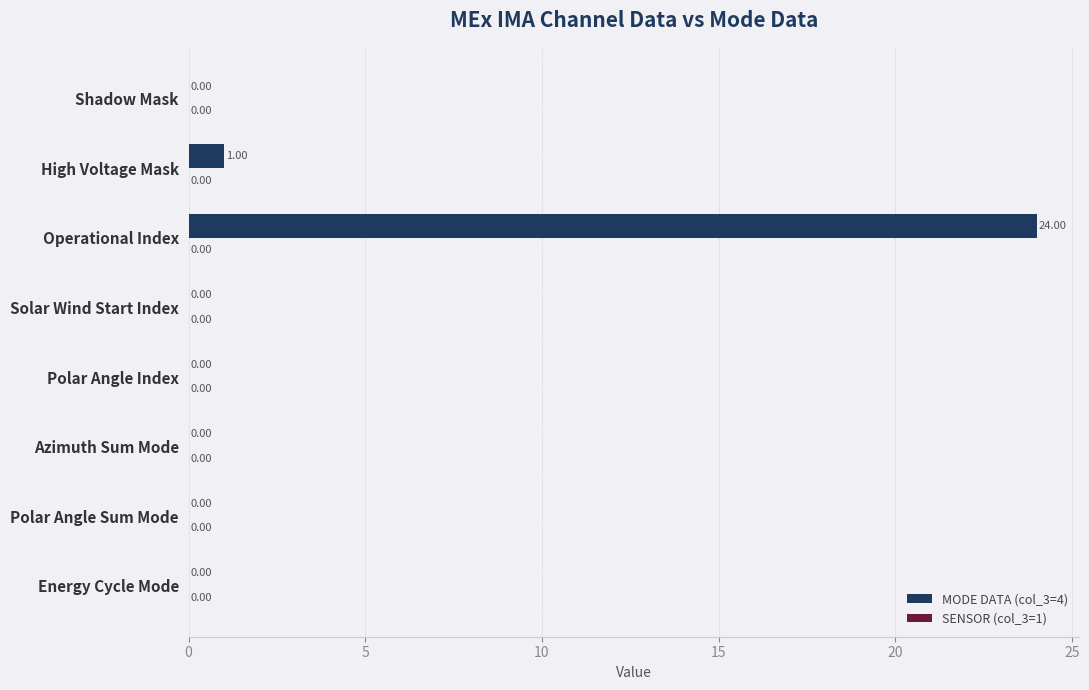

At which label is the value closest to 12?

High Voltage Mask